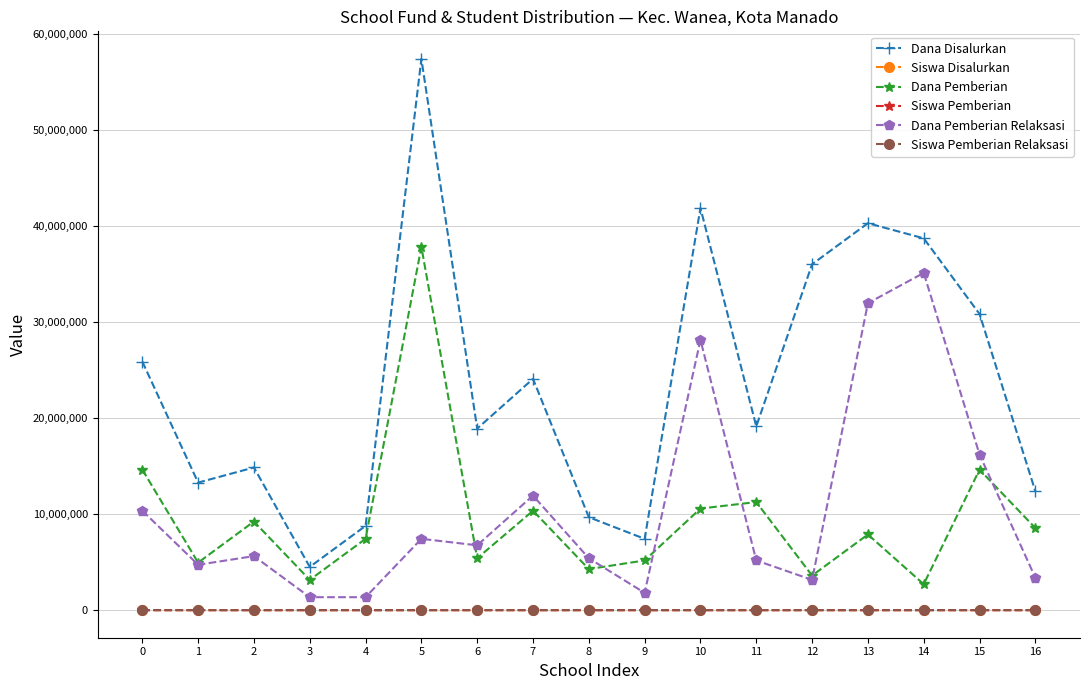

Which series has the largest range (max minus min)?

Dana Disalurkan